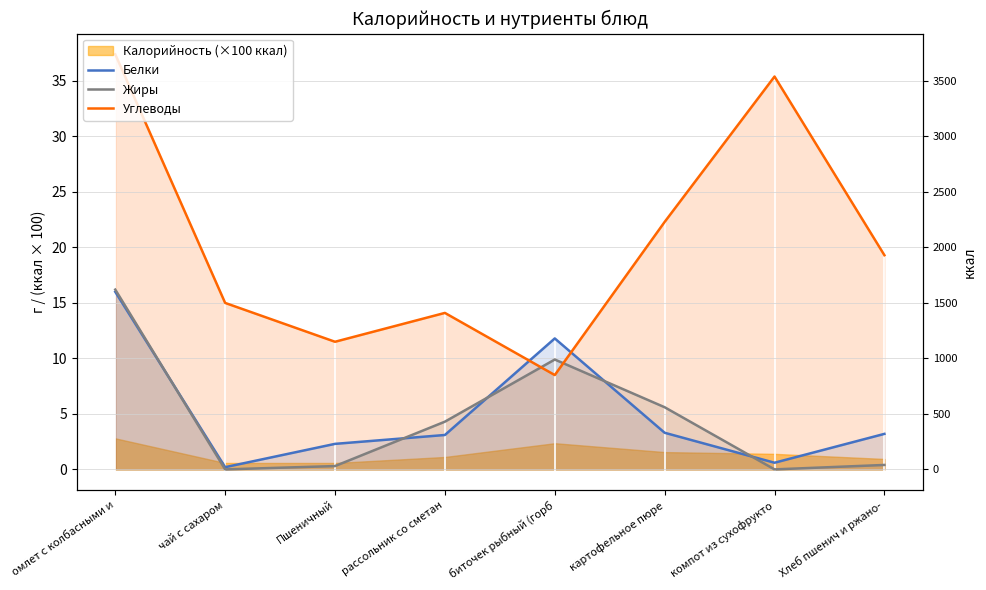

What is the sum of the Белки values at картофельное пюре and рассольник со сметан?

6.4